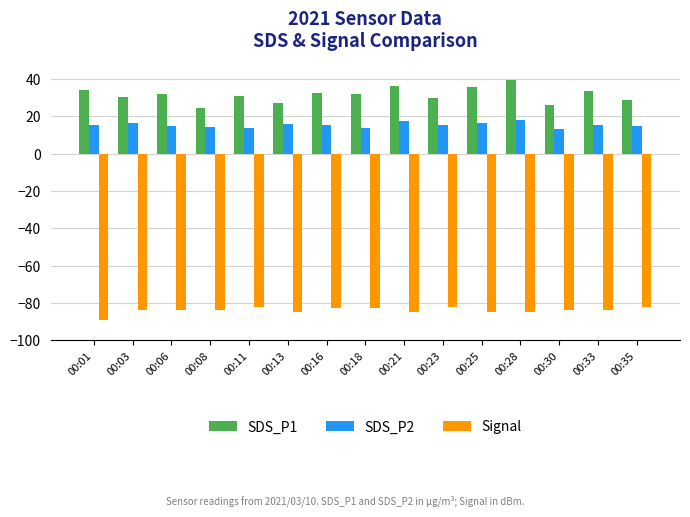

Is it true that SDS_P2 equals 13.8 at 00:18?

True